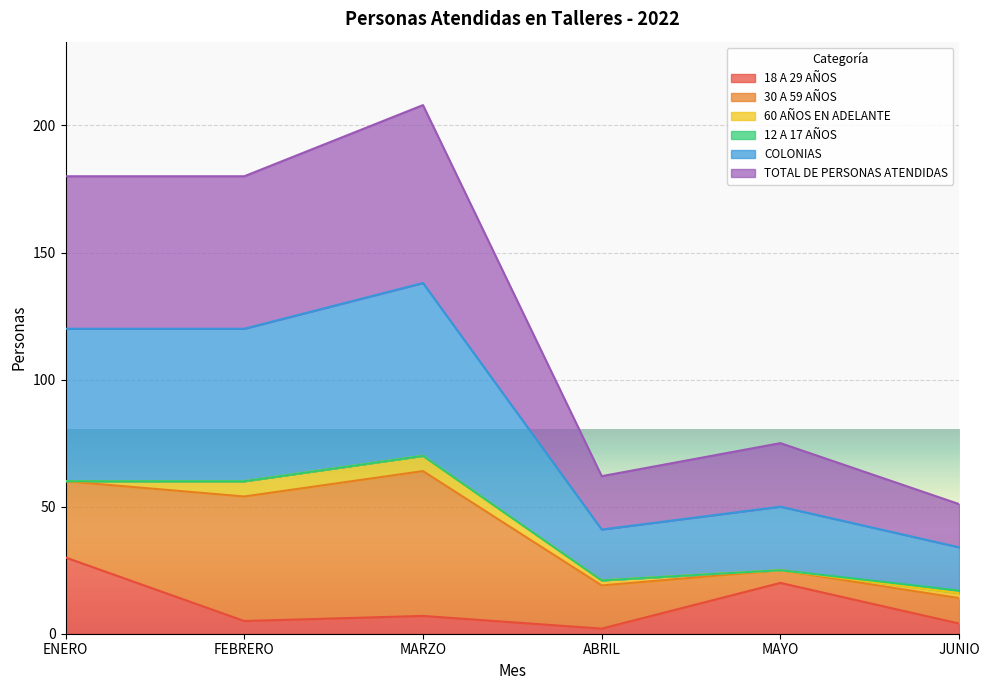

At which label does 18 A 29 AÑOS reach its peak?

ENERO